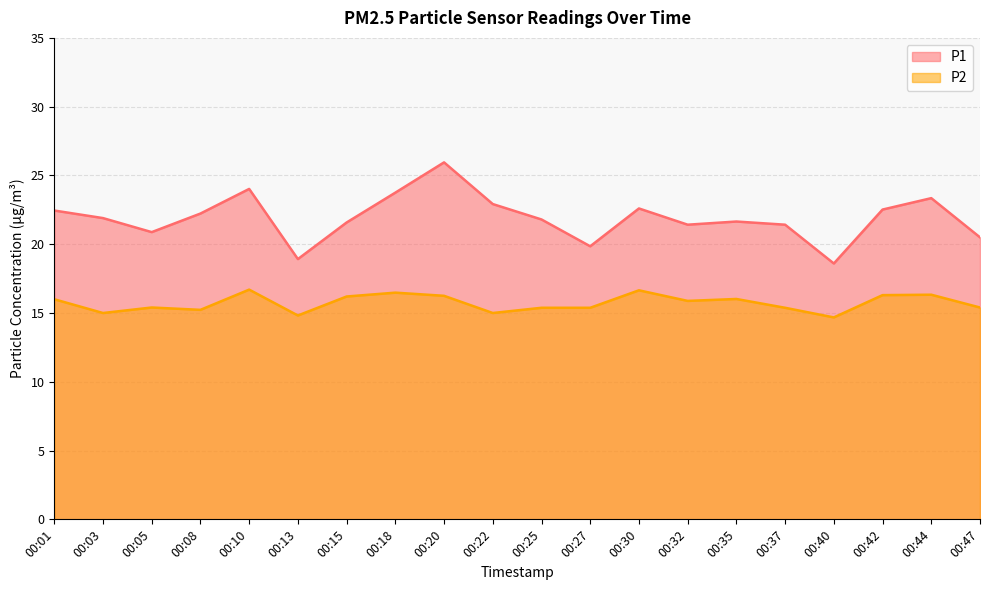

At which label is P1 closest to 22?

00:03